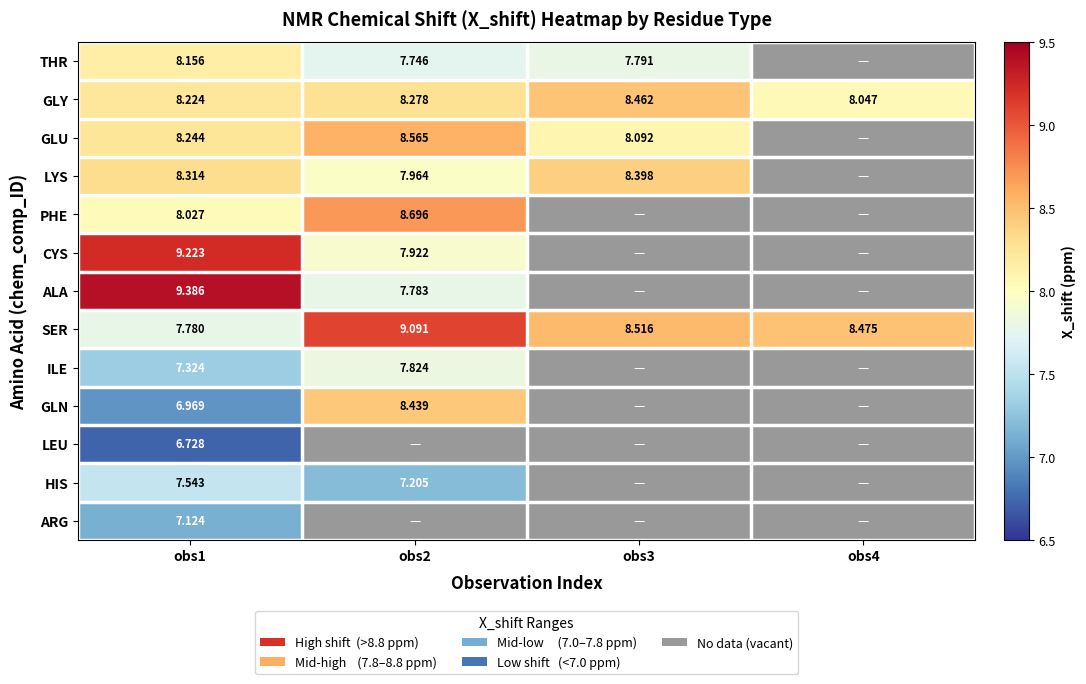

Is the value of GLY at obs1 greater than the value of HIS at obs2?

Yes